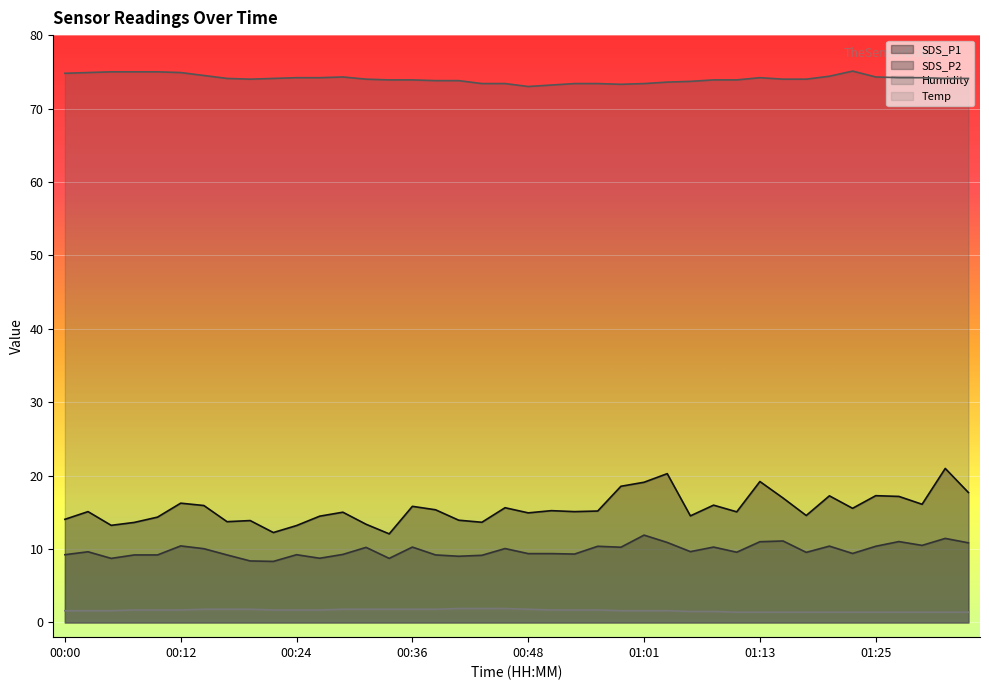

Which has a higher value, 01:18 or 00:07?

01:18